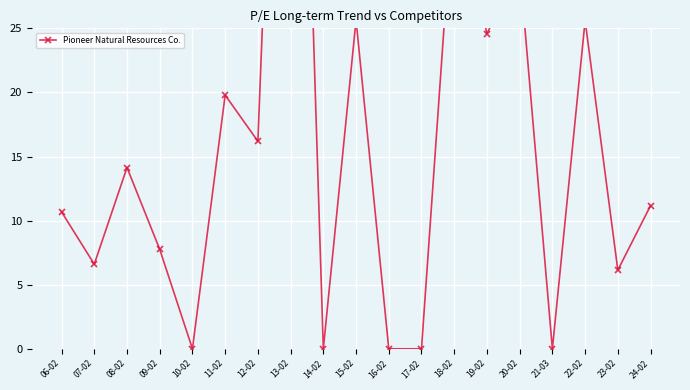

True or false: there are more than 0 points higher than both neighbors.

True